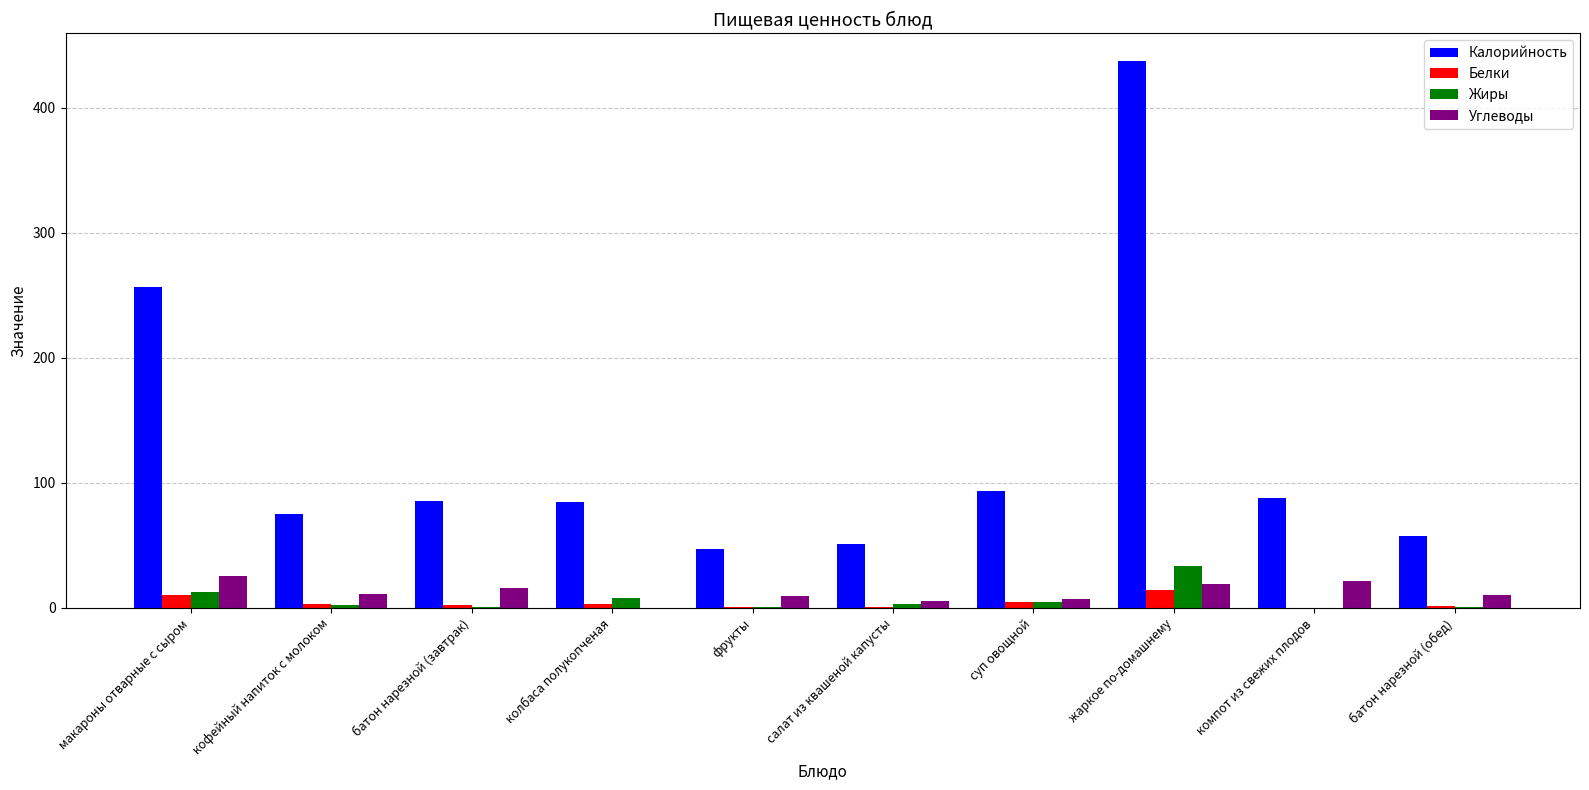

What is the approximate value of Калорийность at салат из квашеной капусты?

51.4